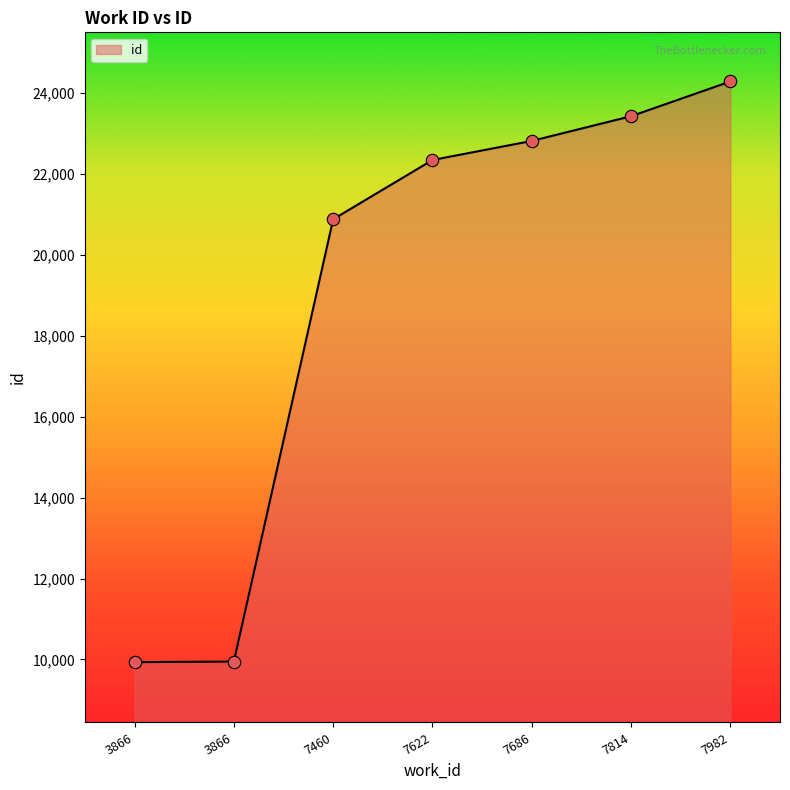

Between 7686 and 7460, which is larger?

7686